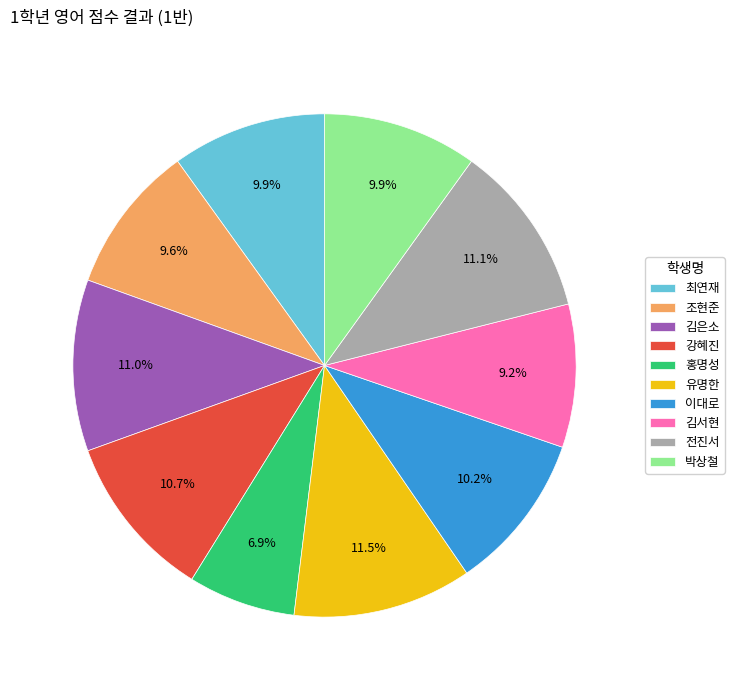

What is the ratio of the value at 조현준 to the value at 유명한?

0.8